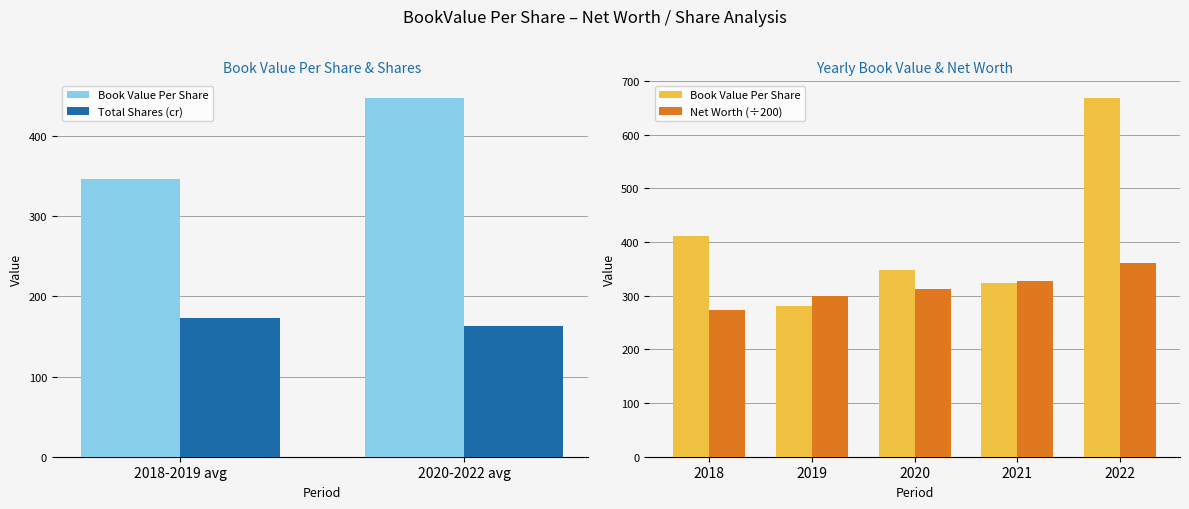

The value of Net Worth at 2018 is 274.2. True or false?

True